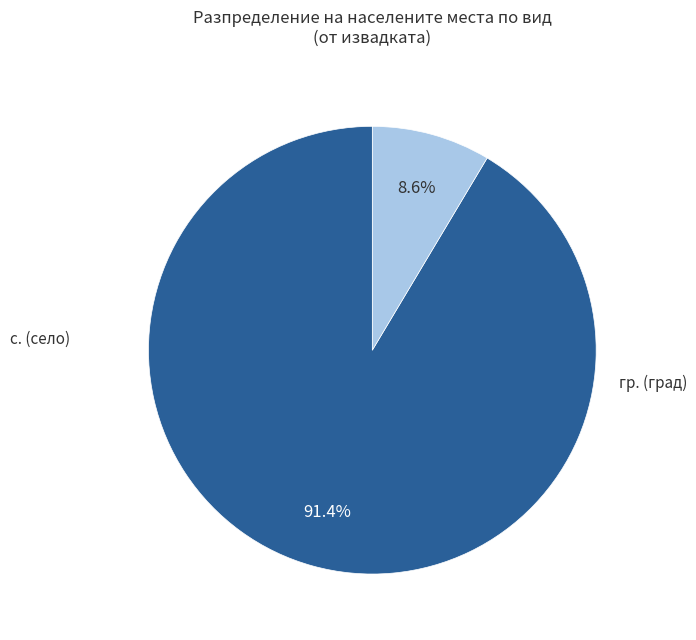

Does any single category account for the majority?

Yes